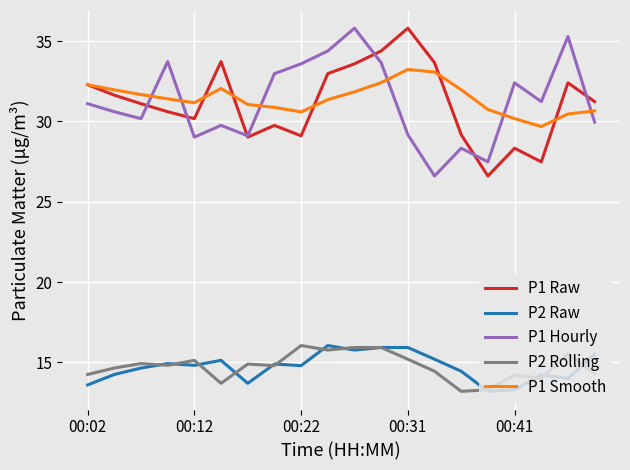

Does the chart have visible grid lines?

Yes